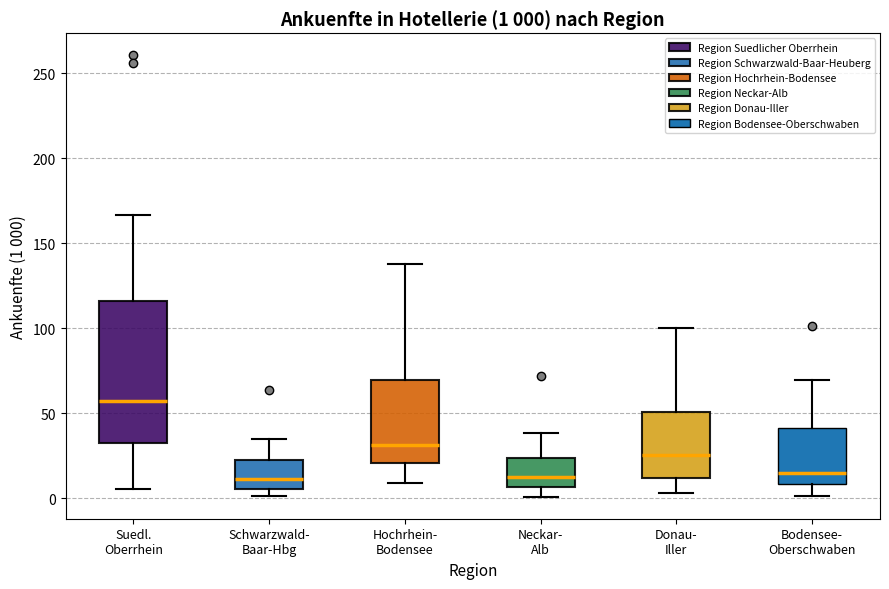

Which box has the highest median line?

Suedl. Oberrhein